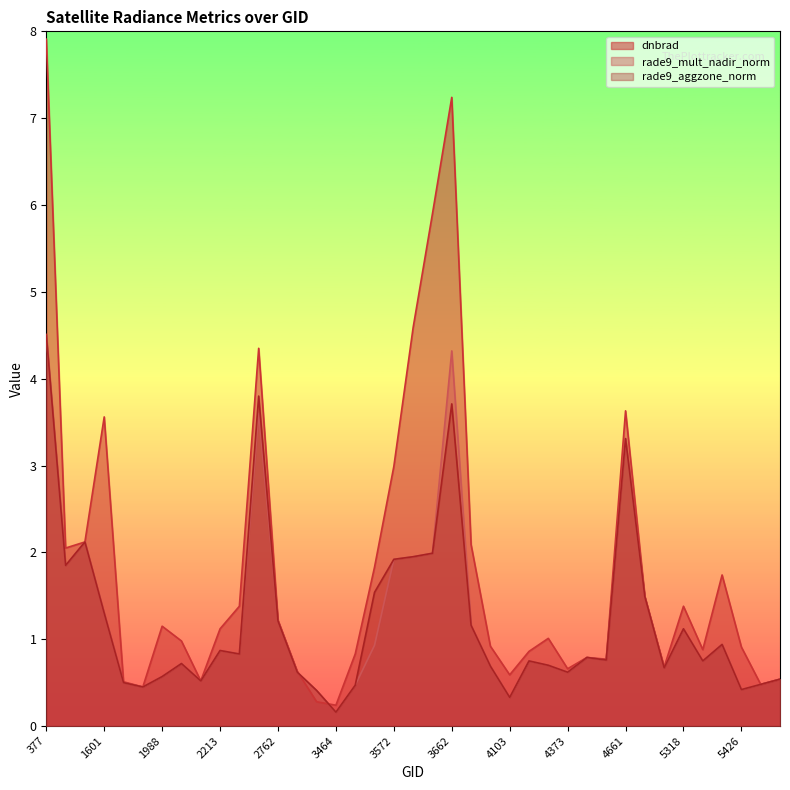

What is the value of the rade9_mult_nadir_norm point at the 28th from the left?

0.6